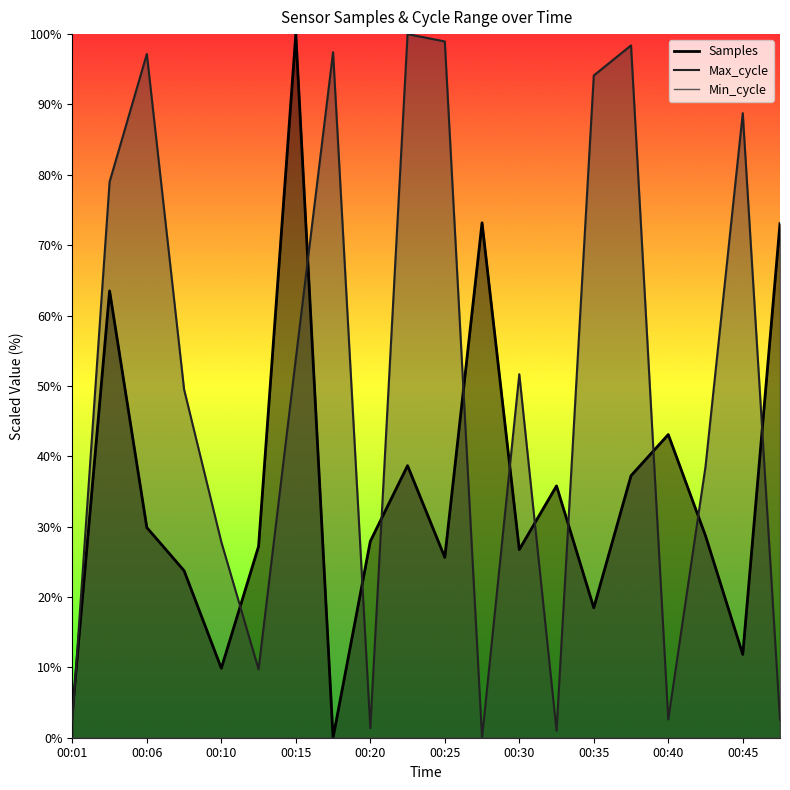

Where is the first local minimum for Samples?

00:10